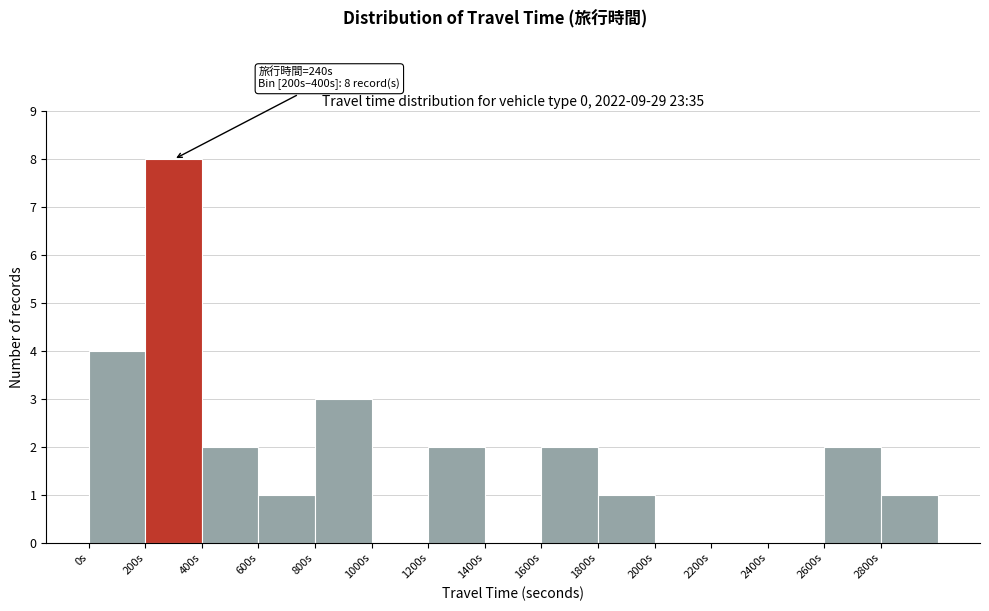

Which range on the x-axis has the tallest bar?

200 to 400